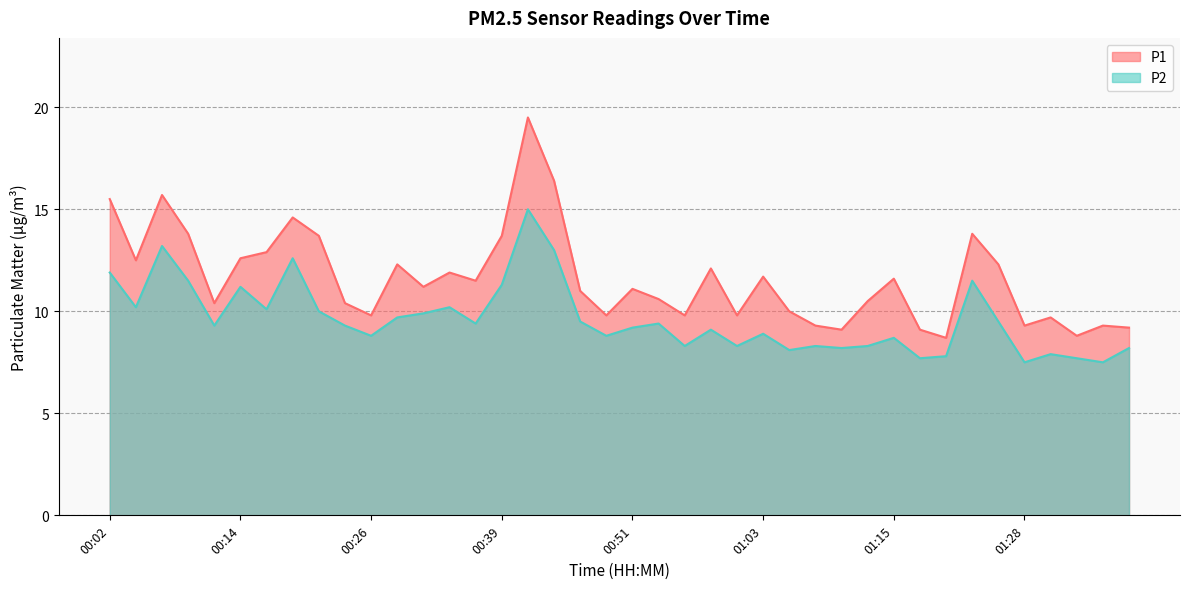

What is the label of the 12th point from the left?

00:29